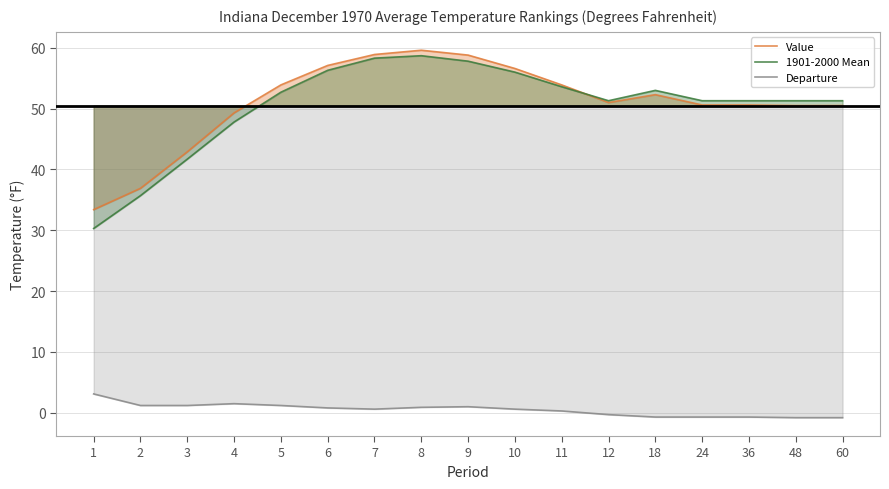

Where is Value nearest to the value 46?

3